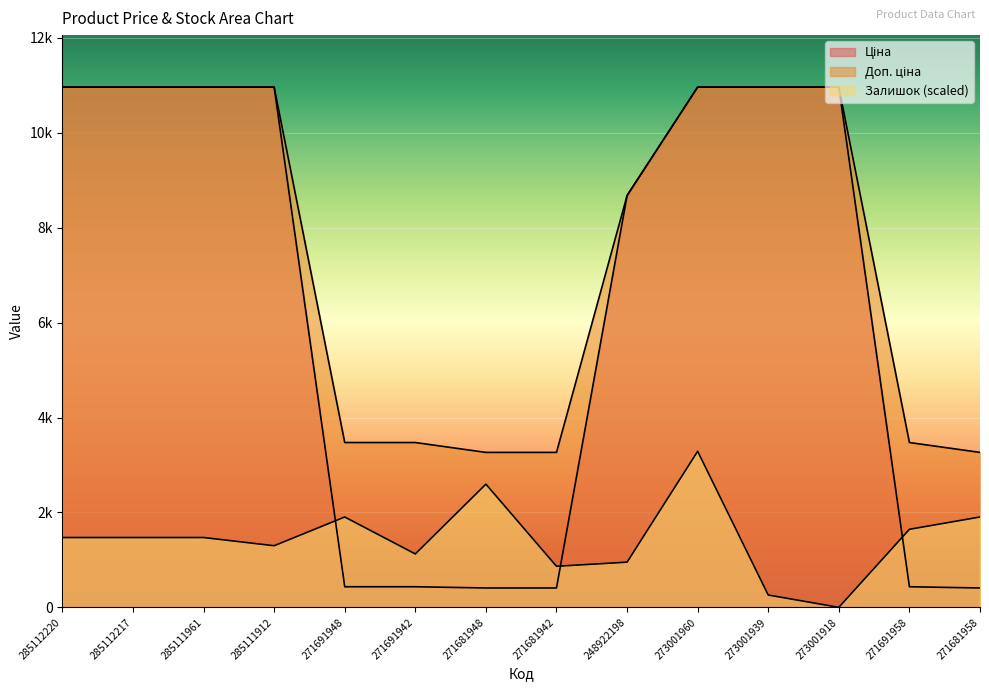

The Залишок series shows 1125.3 at 271691942. True or false?

True